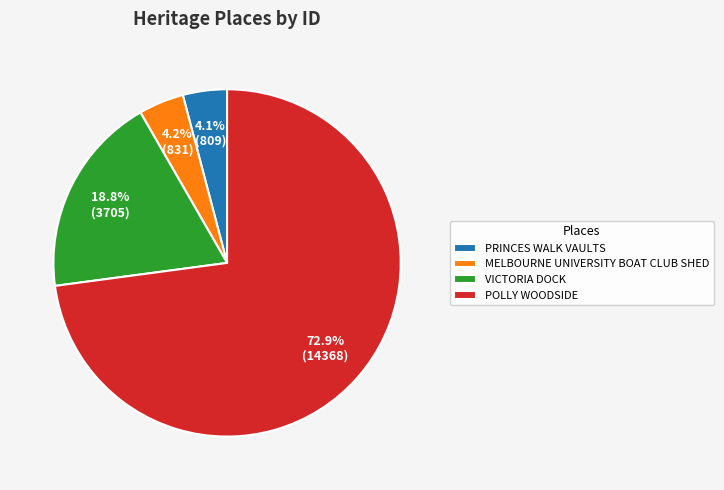

Is there a majority slice in this chart?

Yes